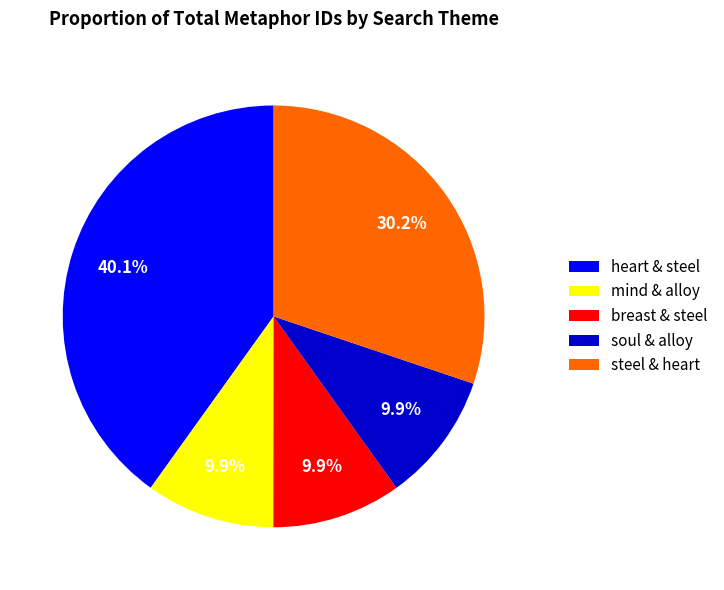

Which slice is the largest?

heart & steel